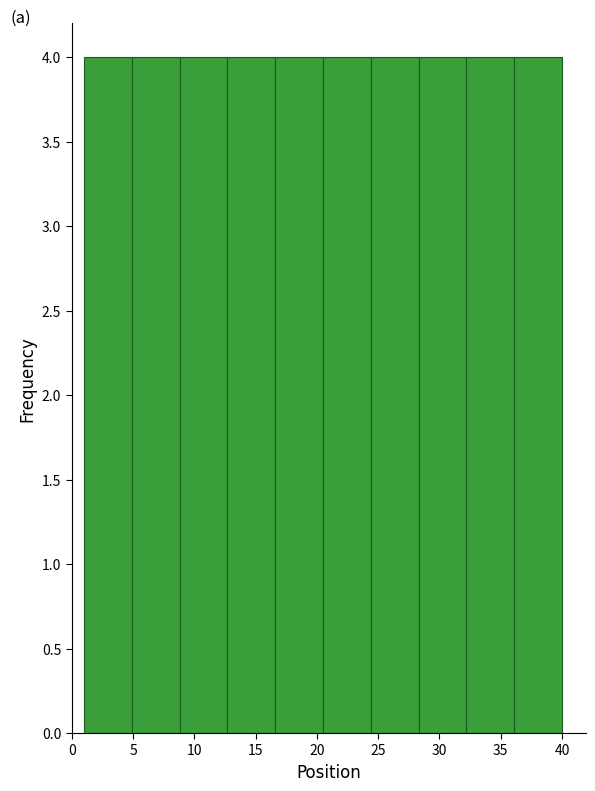

How tall is the bar that spans 20.5 to 24.4 on the x-axis? Neither the bar edges nor the heights are printed on the chart, so give them approximately, as read against the axes.

4